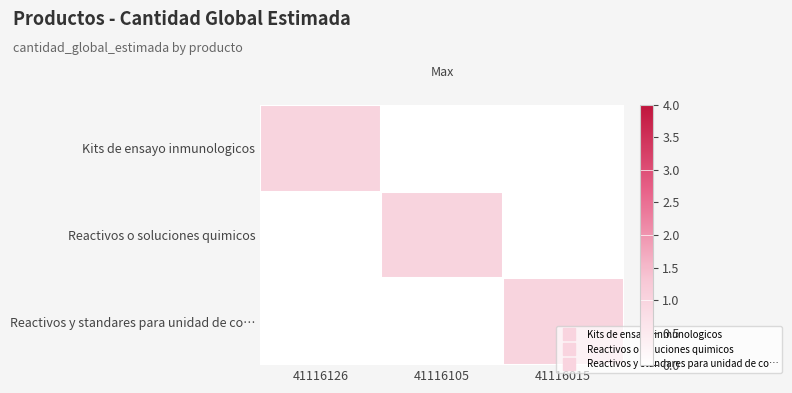

Reading left to right, what are all the values shown in this chart?

Kits de ensayo inmunologicos: 41116126=1	41116105=0	41116015=0
Reactivos o soluciones quimicos: 41116126=0	41116105=1	41116015=0
Reactivos y standares para unidad de co…: 41116126=0	41116105=0	41116015=1